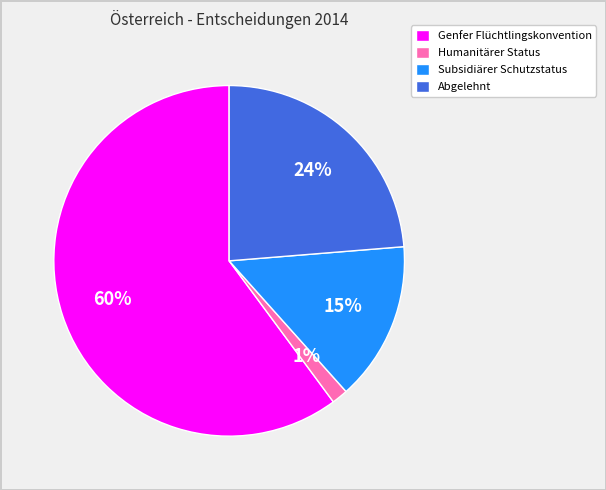

To the nearest percent, what portion does Abgelehnt represent?

24%